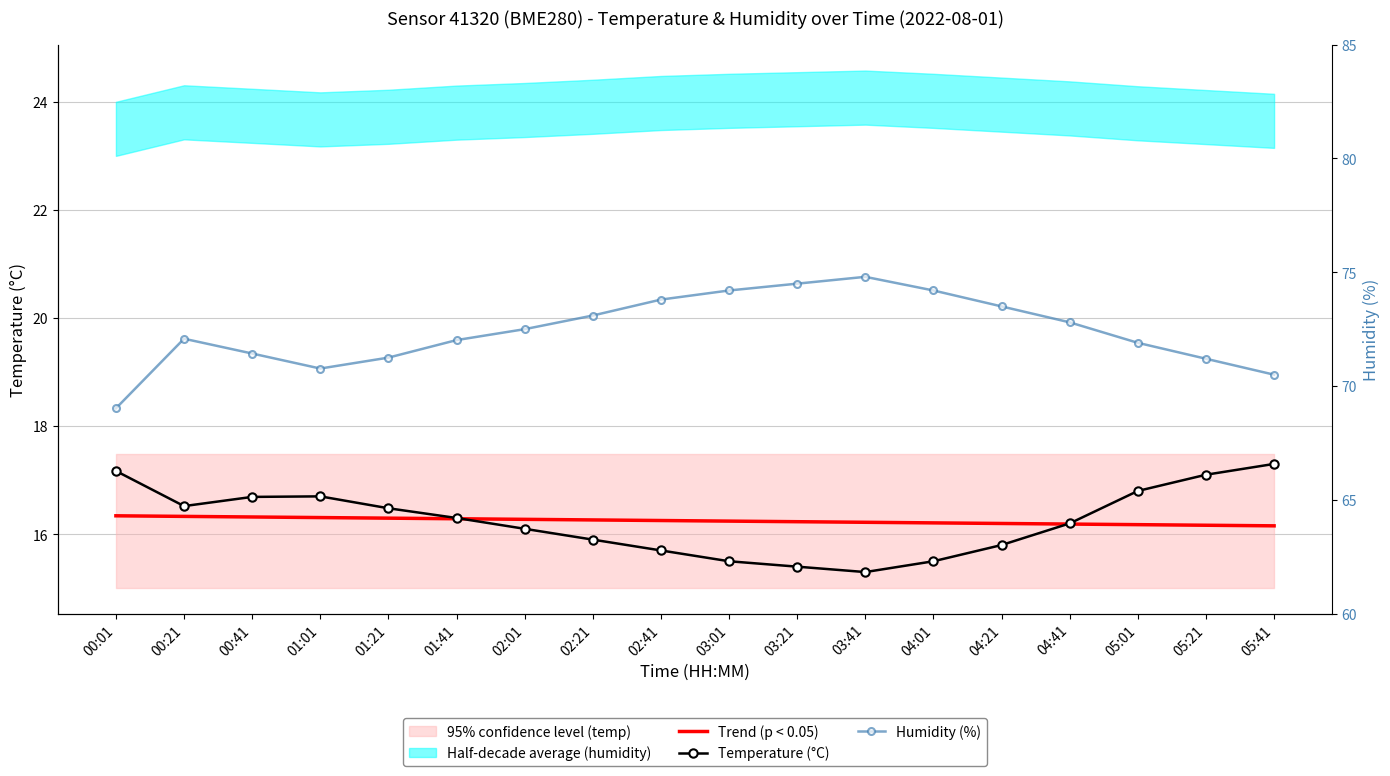

Is it true that Trend (p < 0.05) equals 16.2 at 04:21?

True